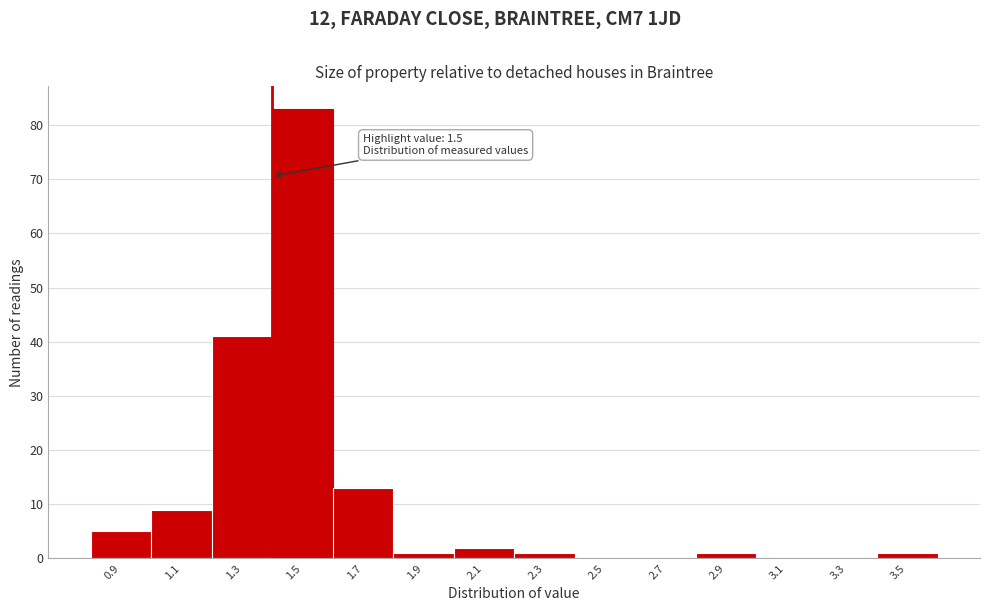

Reading right to left, transcribe all the data shown in this chart.

3.5=1	3.3=0	3.1=0	2.9=1	2.7=0	2.5=0	2.3=1	2.1=2	1.9=1	1.7=13	1.5=83	1.3=41	1.1=9	0.9=5